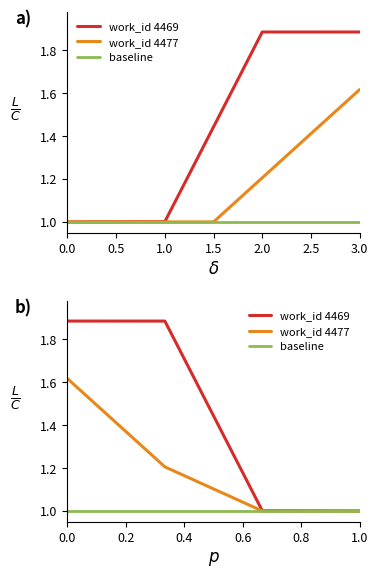

What is the value of the work_id 4477 point at the 2nd from the left?

1.2